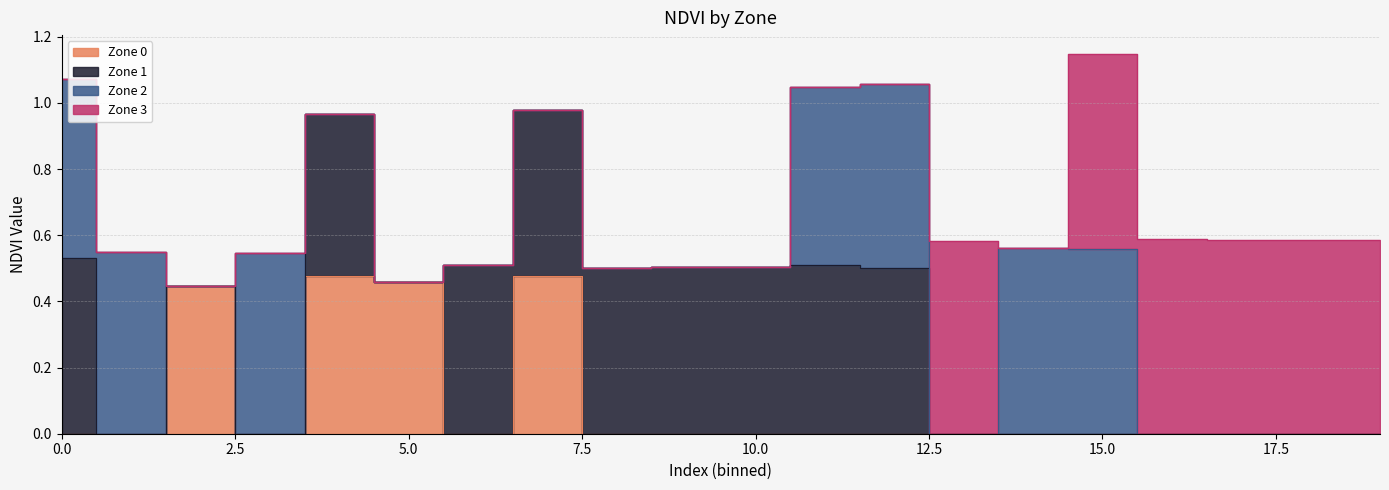

Where is Zone 0 nearest to the value 0?

6